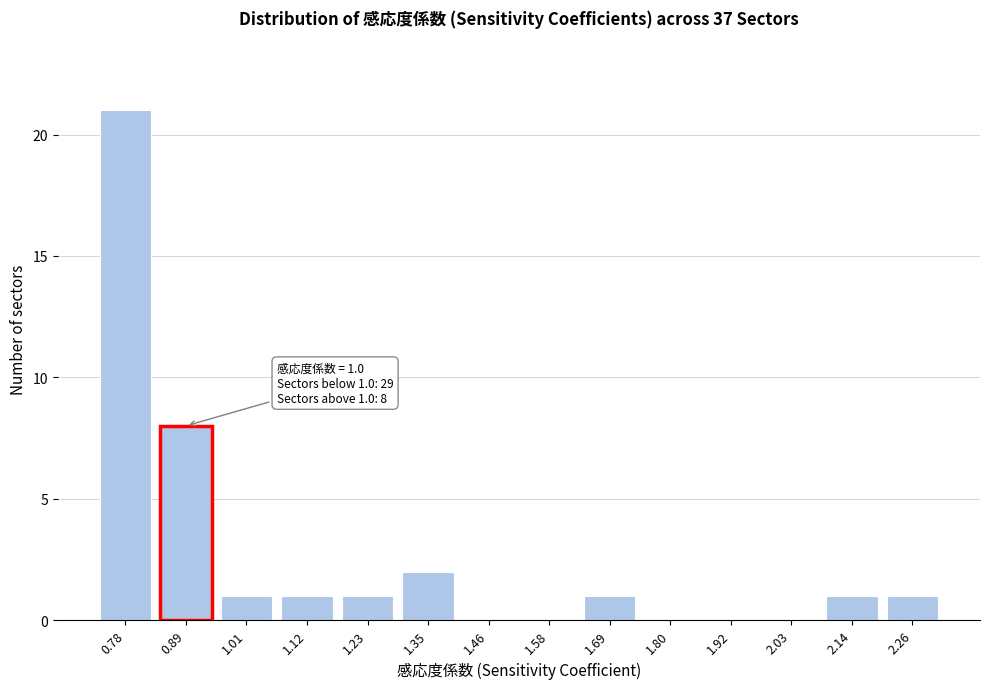

Reading left to right, transcribe all the data shown in this chart.

0.78=21	0.89=8	1.01=1	1.12=1	1.23=1	1.35=2	1.46=0	1.58=0	1.69=1	1.80=0	1.92=0	2.03=0	2.14=1	2.26=1